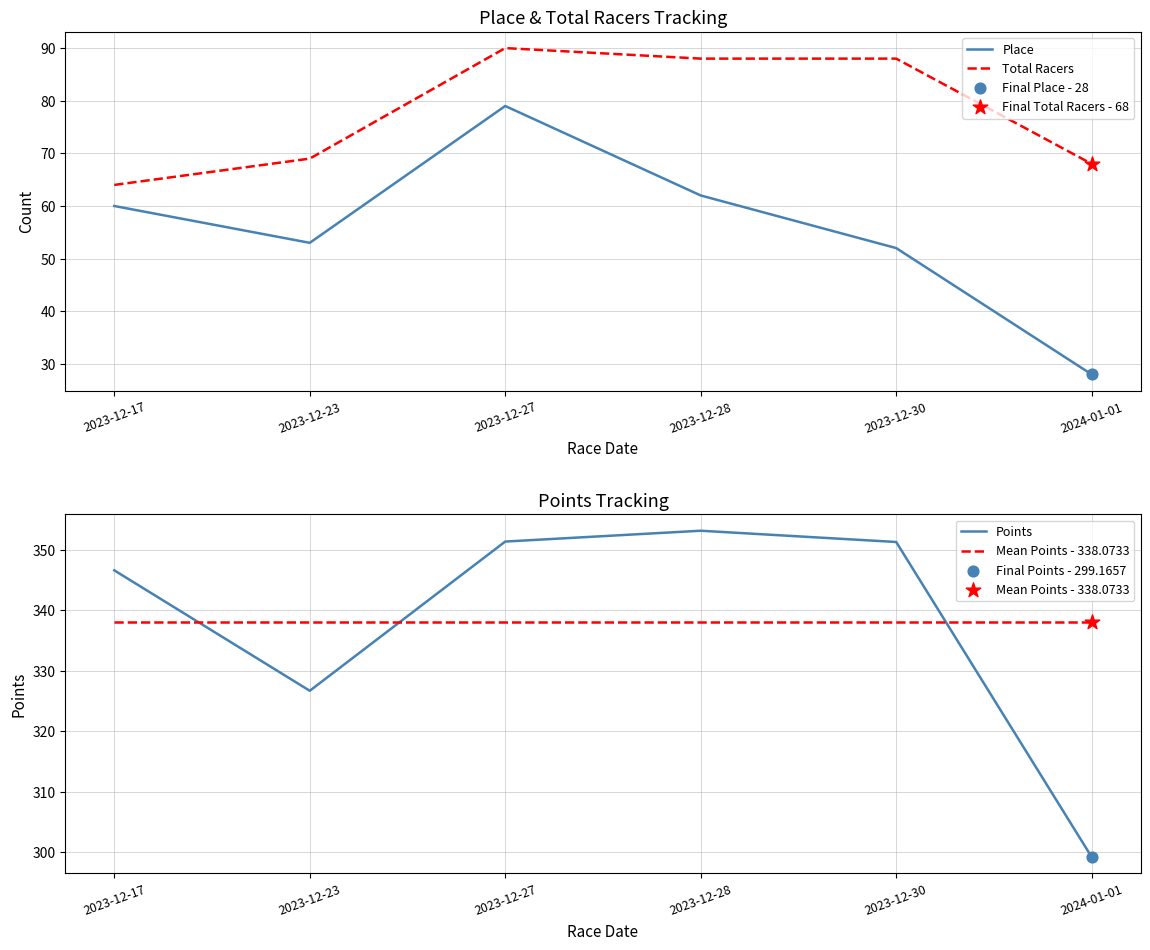

What are all the series names shown in the legend?

Place, Total Racers, Points, Mean Points - 338.0733